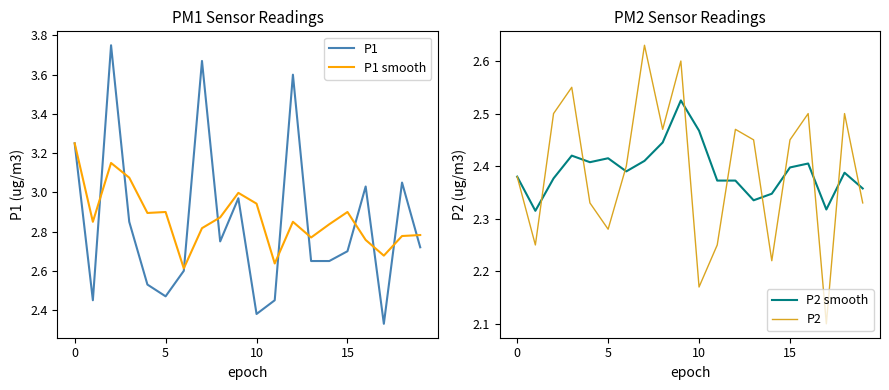

True or false: P2 and P1 intersect in this chart.

False